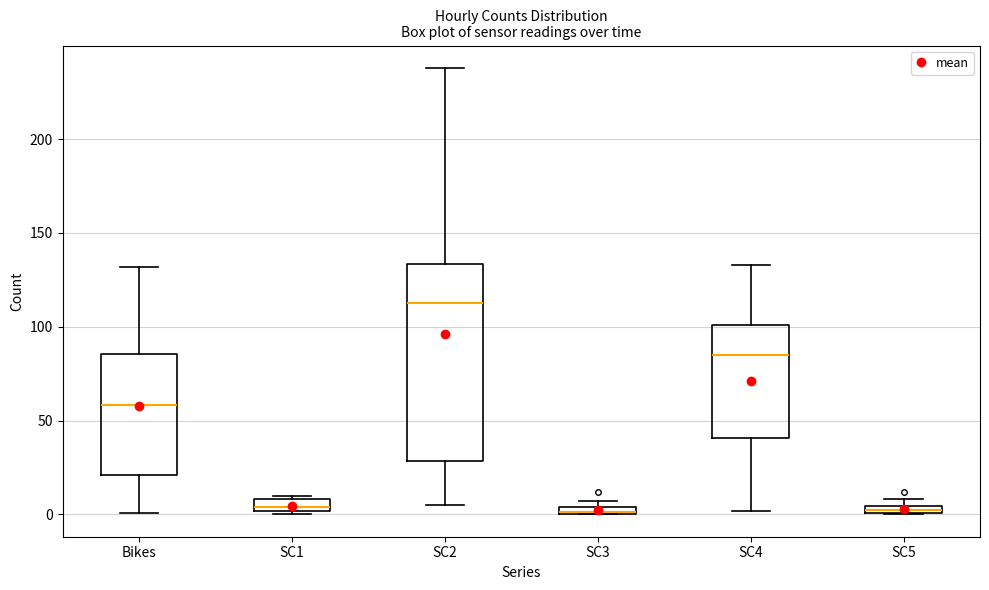

Where does the median line of the box for Bikes sit on the y-axis? The values are not printed on the chart, so give them approximately, as read against the axis.

60